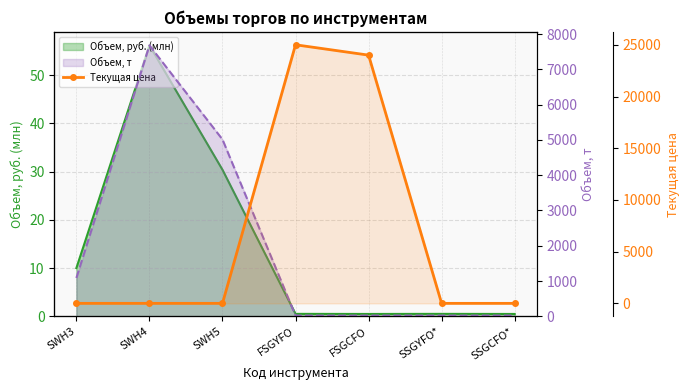

True or false: the data shows 0.0 at SSGCFO*.

True